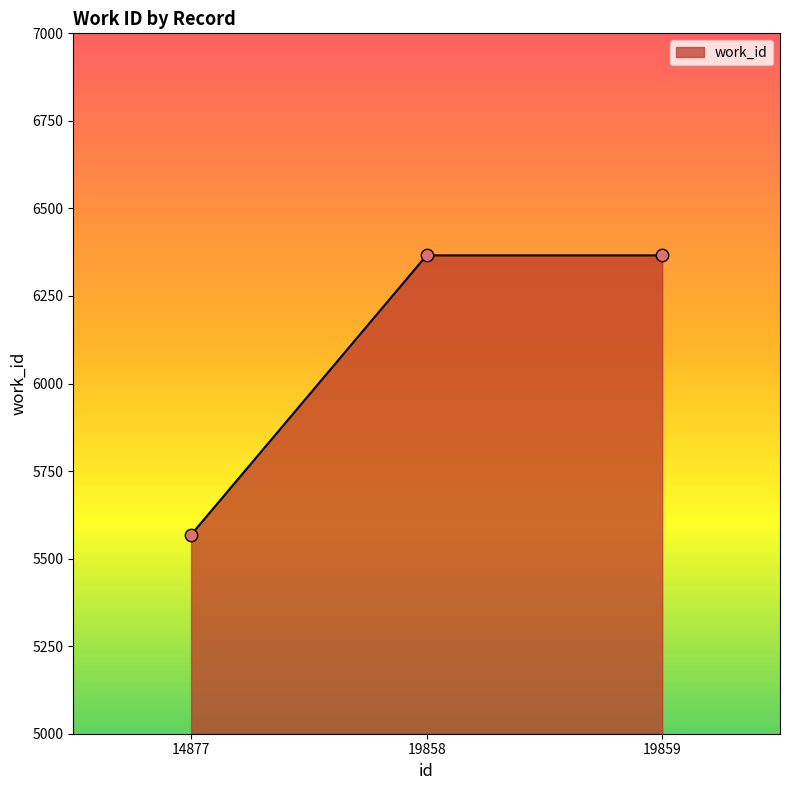

Approximately how many times larger is the value at 14877 compared to 19858?

0.9